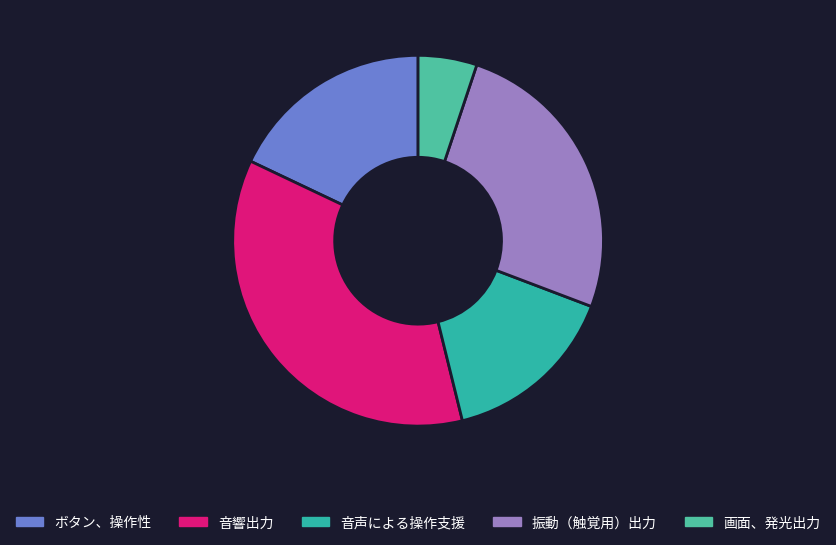

To the nearest percent, what is the difference between the largest and smallest slice percentages?

31%